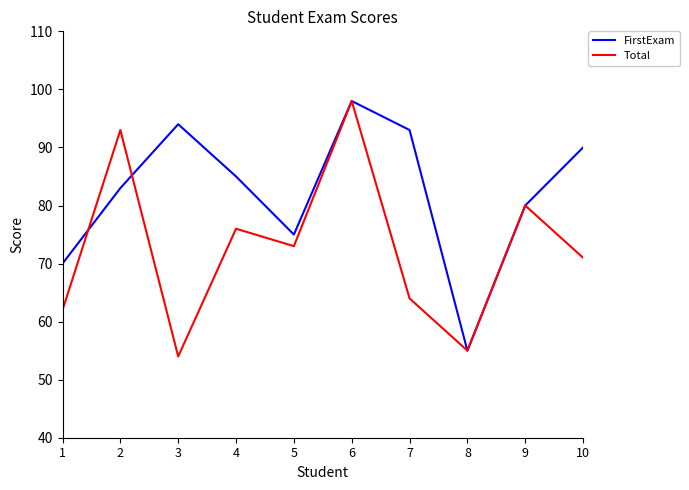

What is the sum of all FirstExam values?

823